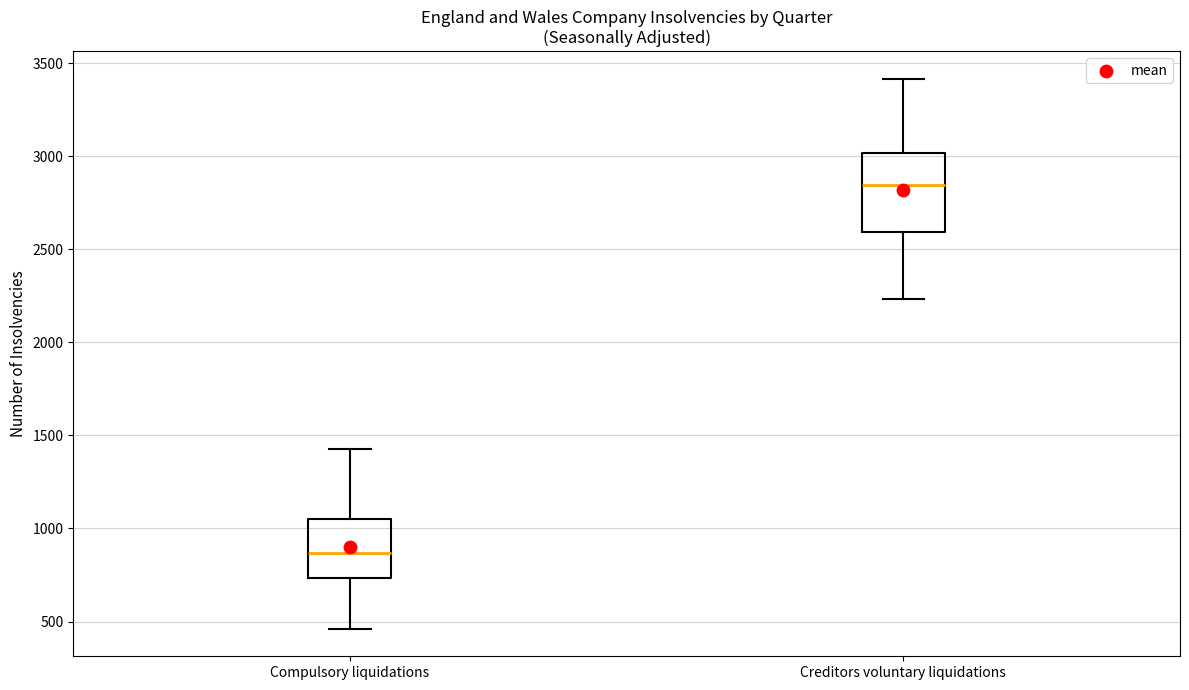

Reading left to right, read every box against the y-axis: the position of its median line, the range the box covers, and the ends of its whiskers. The values are not printed on the chart, so give them approximately, as read against the axis.

Compulsory liquidations: median 850, box 750 to 1050, whiskers 450 to 1450
Creditors voluntary liquidations: median 2850, box 2600 to 3000, whiskers 2250 to 3400